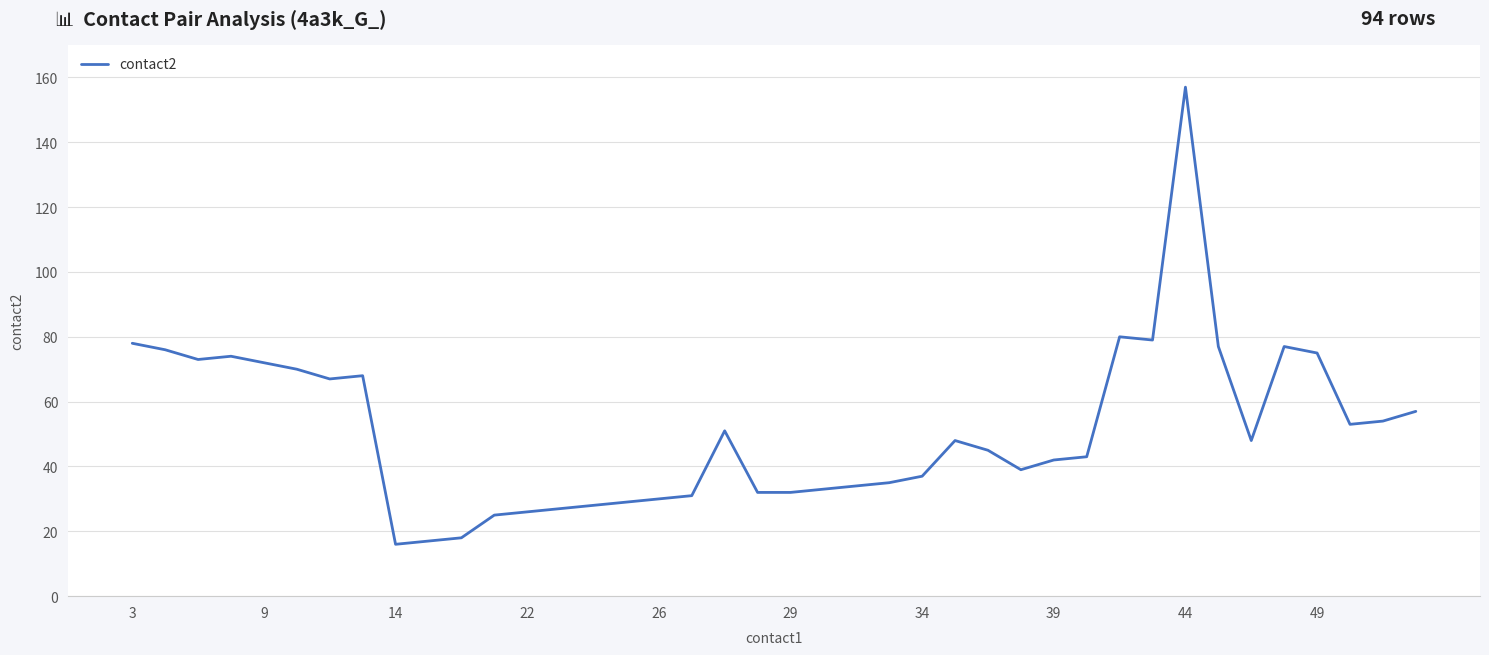

Does the chart have visible grid lines?

Yes